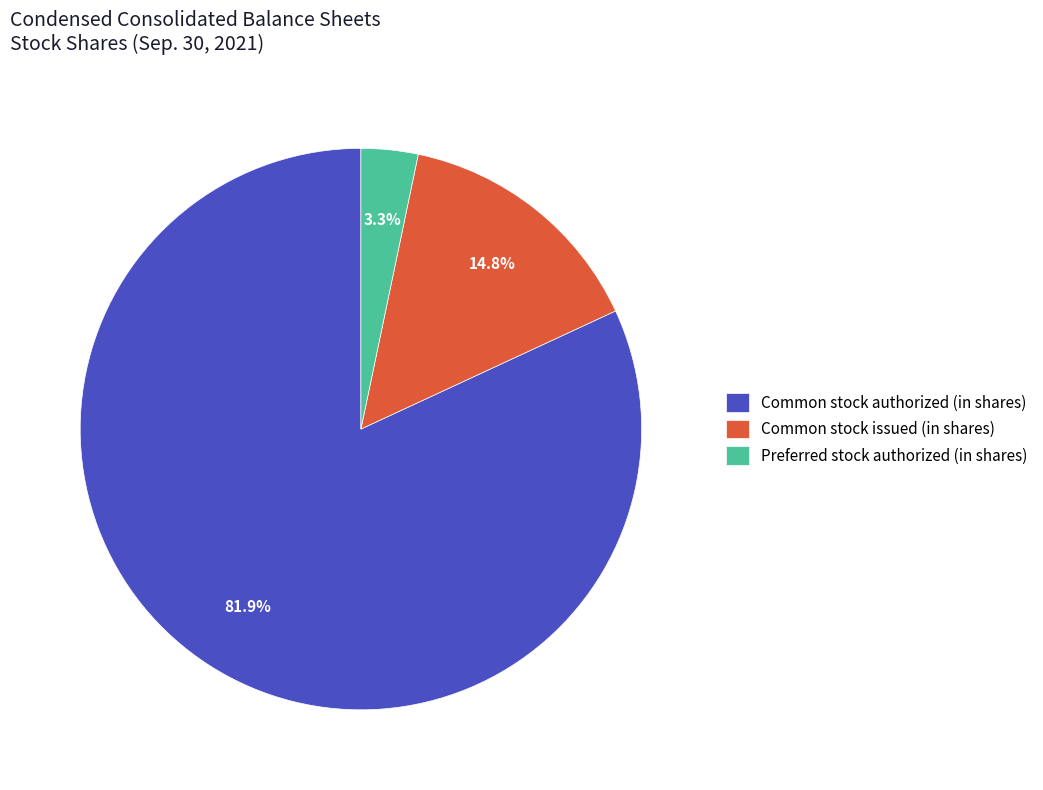

To the nearest percent, what percentage of the pie is Common stock issued (in shares)?

15%